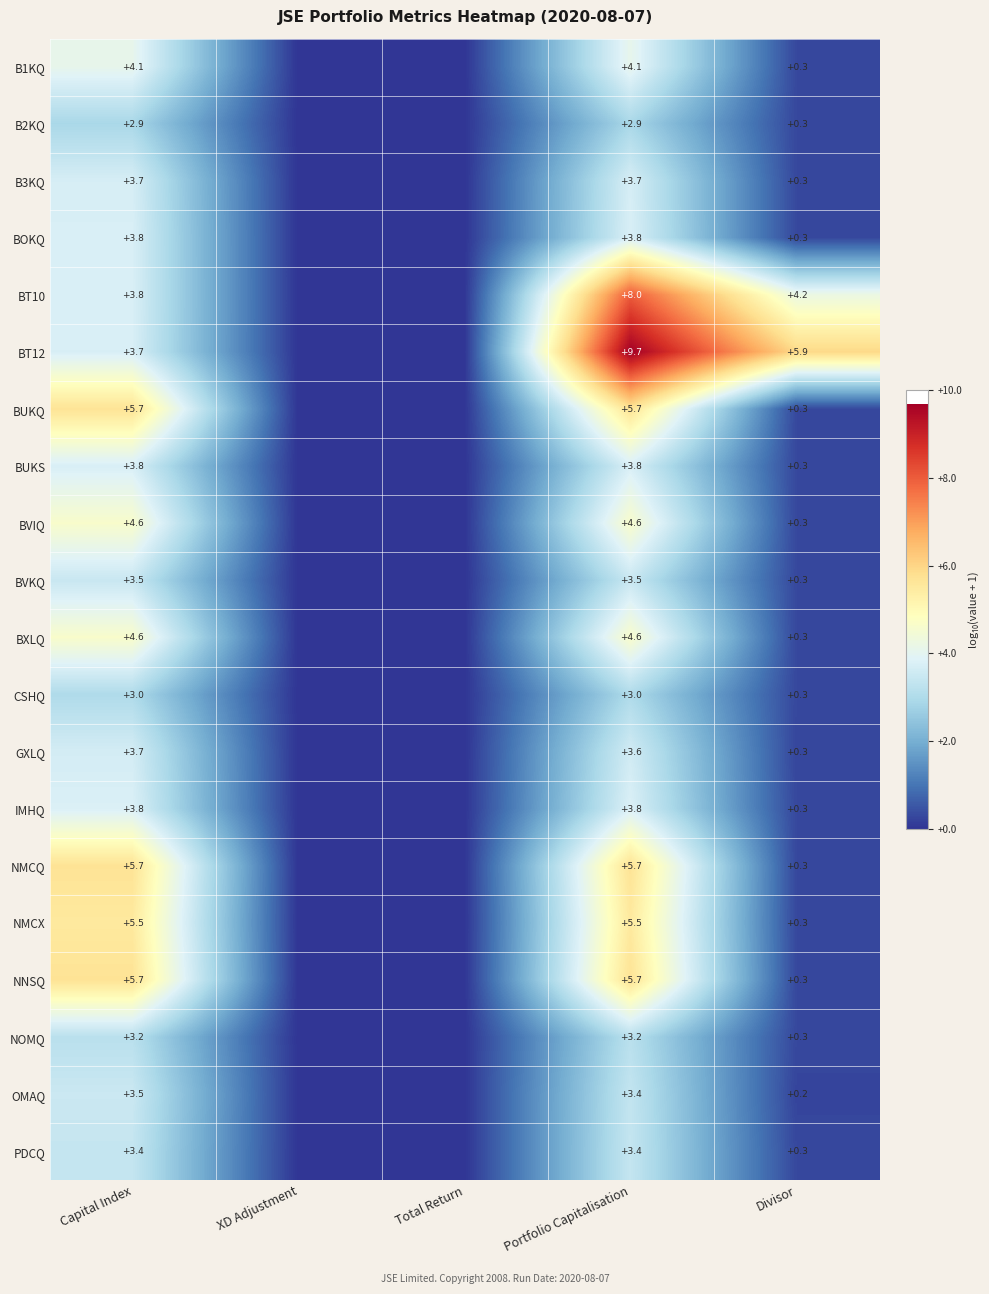

What is the difference between the highest and lowest values at Capital Index?

2.8